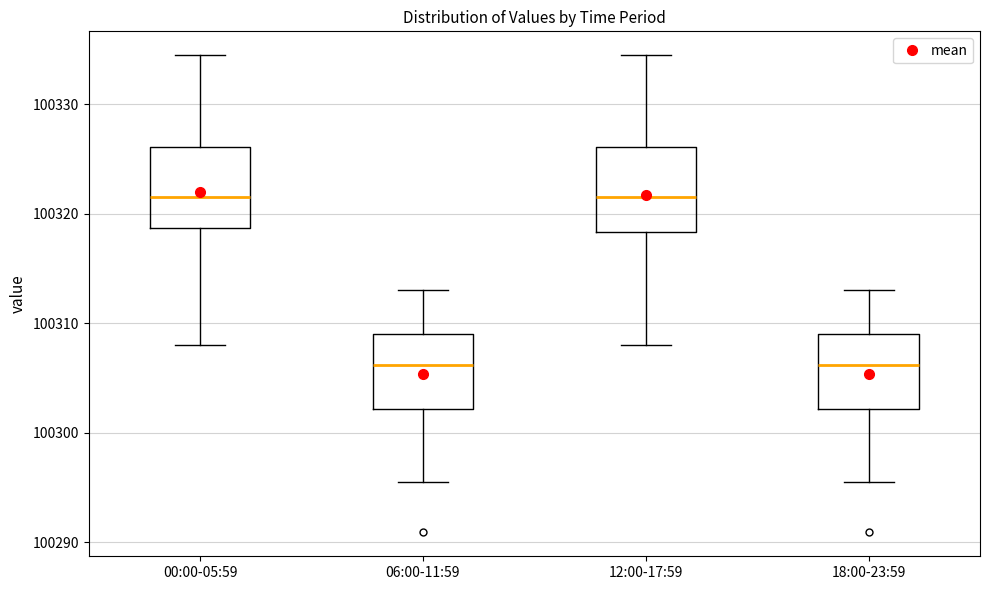

Reading left to right, read every box against the y-axis: the position of its median line, the range the box covers, and the ends of its whiskers. The values are not printed on the chart, so give them approximately, as read against the axis.

00:00-05:59: median 100321, box 100319 to 100326, whiskers 100308 to 100334
06:00-11:59: median 100306, box 100302 to 100309, whiskers 100295 to 100313
12:00-17:59: median 100321, box 100318 to 100326, whiskers 100308 to 100334
18:00-23:59: median 100306, box 100302 to 100309, whiskers 100295 to 100313